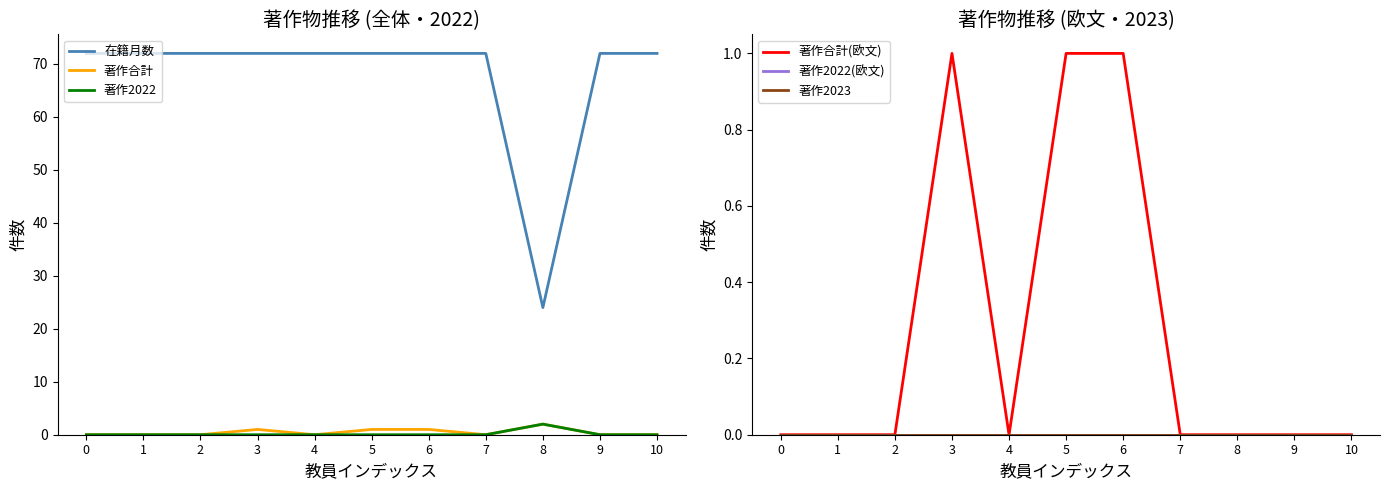

At which category is the sum across all series the highest?

3